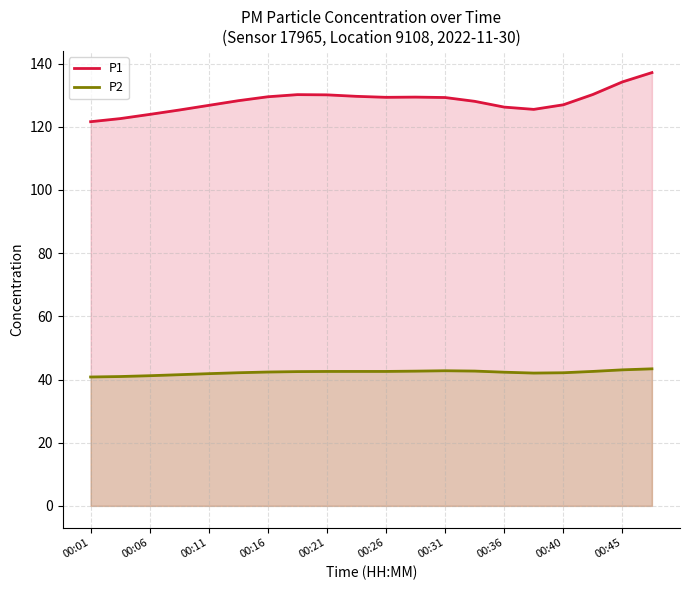

True or false: P1 and P2 cross at least once.

False